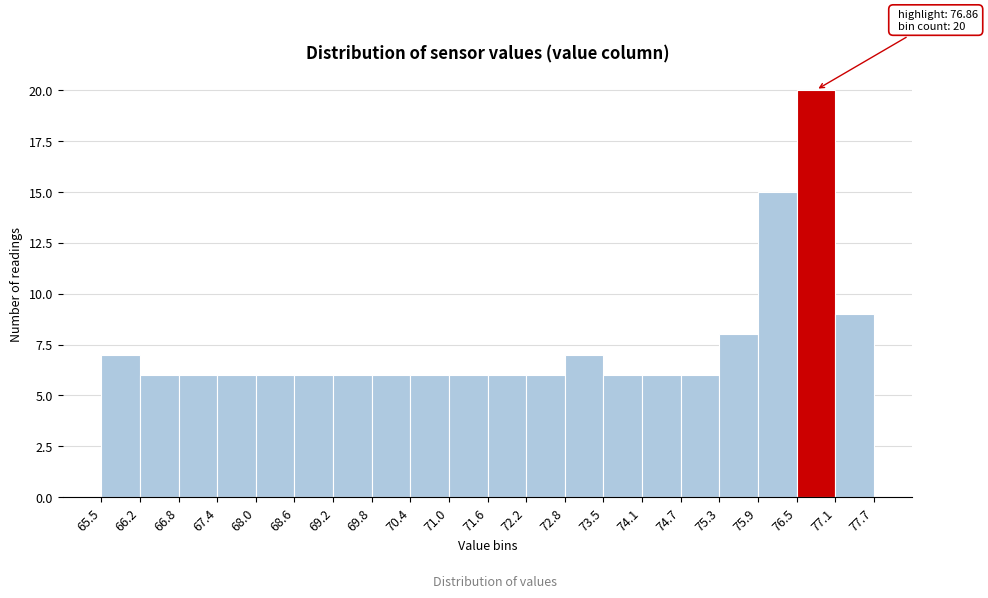

Which range on the x-axis has the tallest bar?

76.5 to 77.1